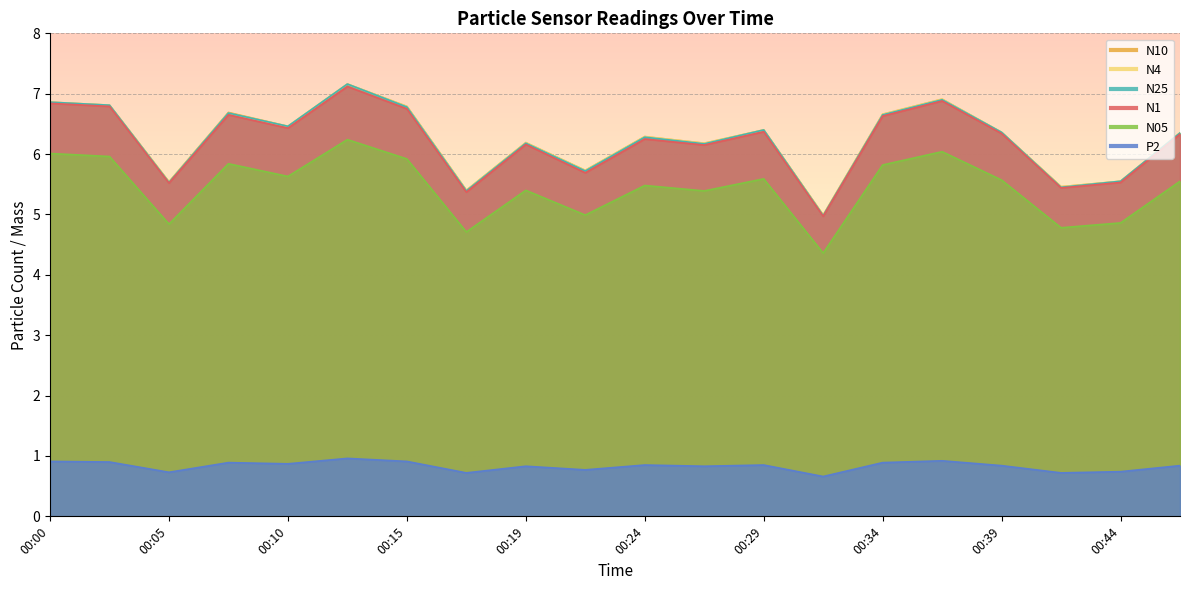

True or false: N05 and N10 cross at least once.

False